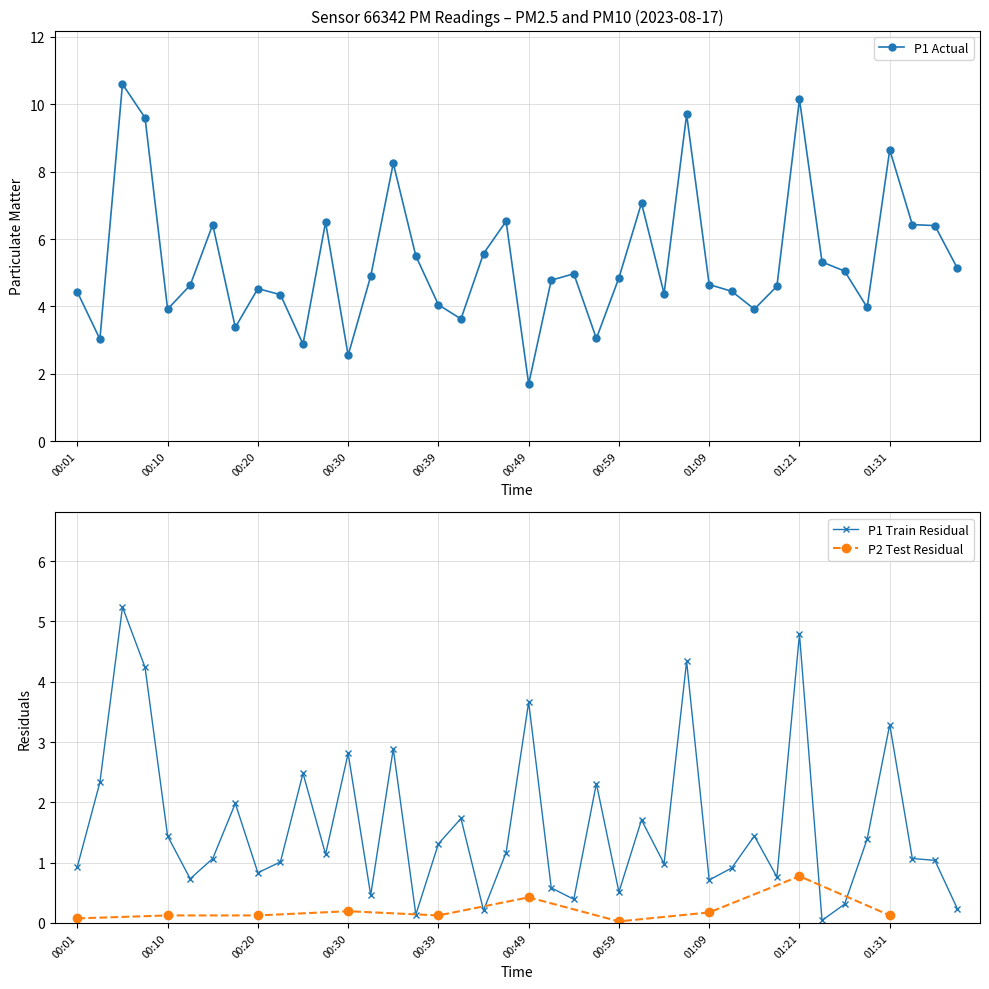

Rank the categories by value from highest to lowest.

00:05, 01:21, 01:06, 00:08, 01:31, 00:34, 01:01, 00:47, 00:27, 00:15, 01:34, 01:37, 00:44, 00:37, 01:24, 01:39, 01:26, 00:54, 00:32, 00:59, 00:51, 01:09, 00:13, 01:19, 00:20, 01:14, 00:01, 01:04, 00:22, 00:39, 01:29, 00:10, 01:16, 00:42, 00:18, 00:56, 00:03, 00:25, 00:30, 00:49